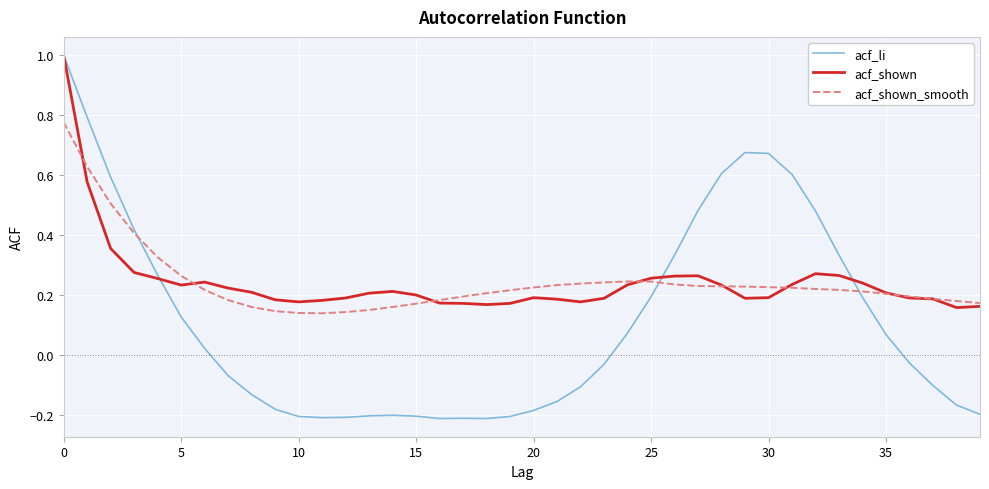

What are all the series names shown in the legend?

acf_li, acf_shown, acf_shown_smooth